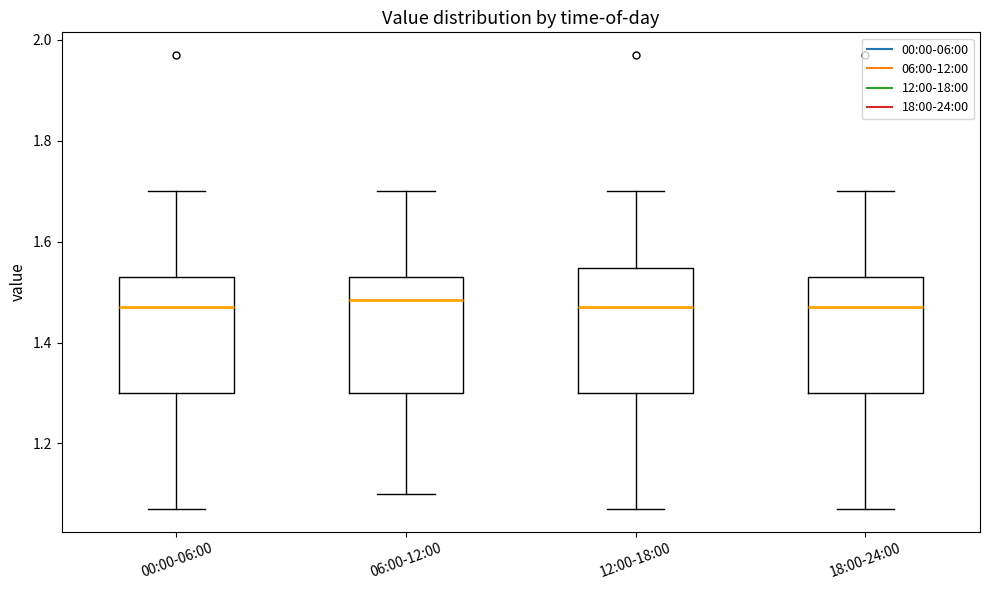

Reading left to right, transcribe this box plot: for each box, give where its median line is, the range the box spans, and where its two whiskers end, as read against the y-axis. The values are not printed on the chart, so give them approximately, as read against the axis.

00:00-06:00: median 1.48, box 1.30 to 1.54, whiskers 1.08 to 1.70
06:00-12:00: median 1.48, box 1.30 to 1.54, whiskers 1.10 to 1.70
12:00-18:00: median 1.48, box 1.30 to 1.54, whiskers 1.08 to 1.70
18:00-24:00: median 1.48, box 1.30 to 1.54, whiskers 1.08 to 1.70